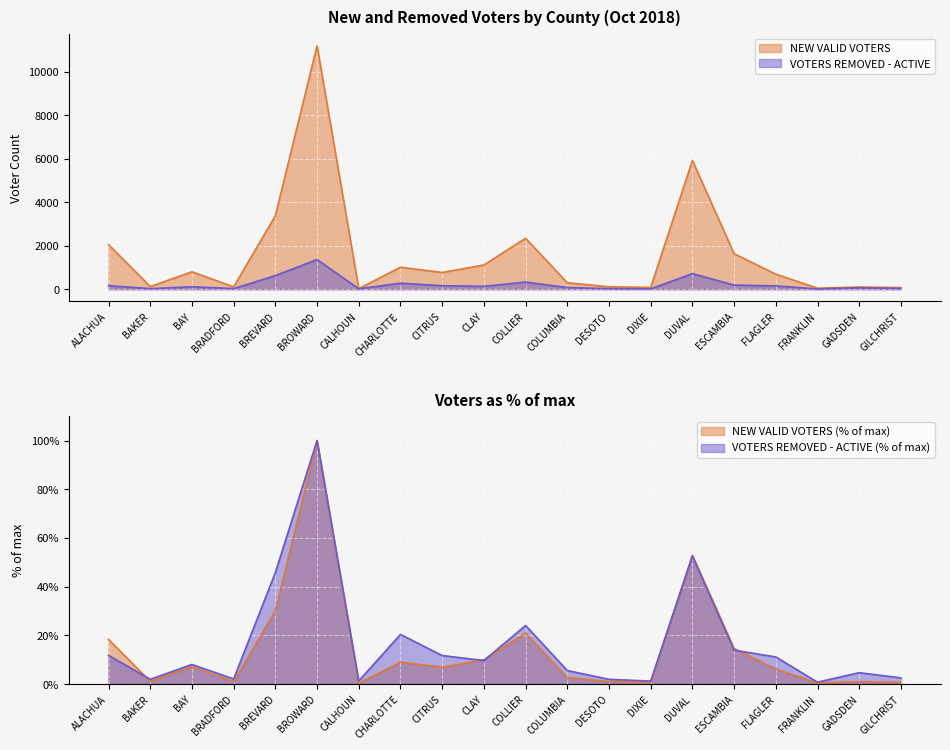

Rank the series at CITRUS from highest to lowest value.

NEW VALID VOTERS, VOTERS REMOVED - ACTIVE